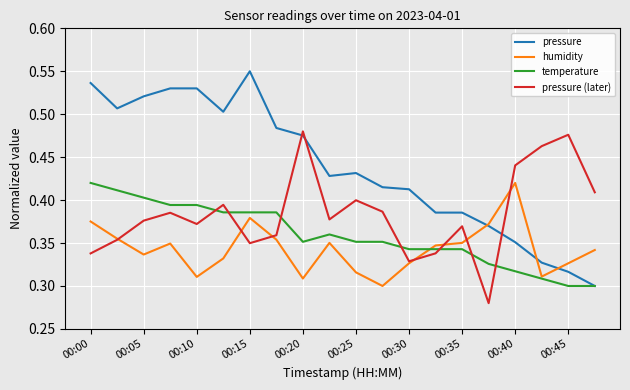

Which series has the largest range (max minus min)?

pressure